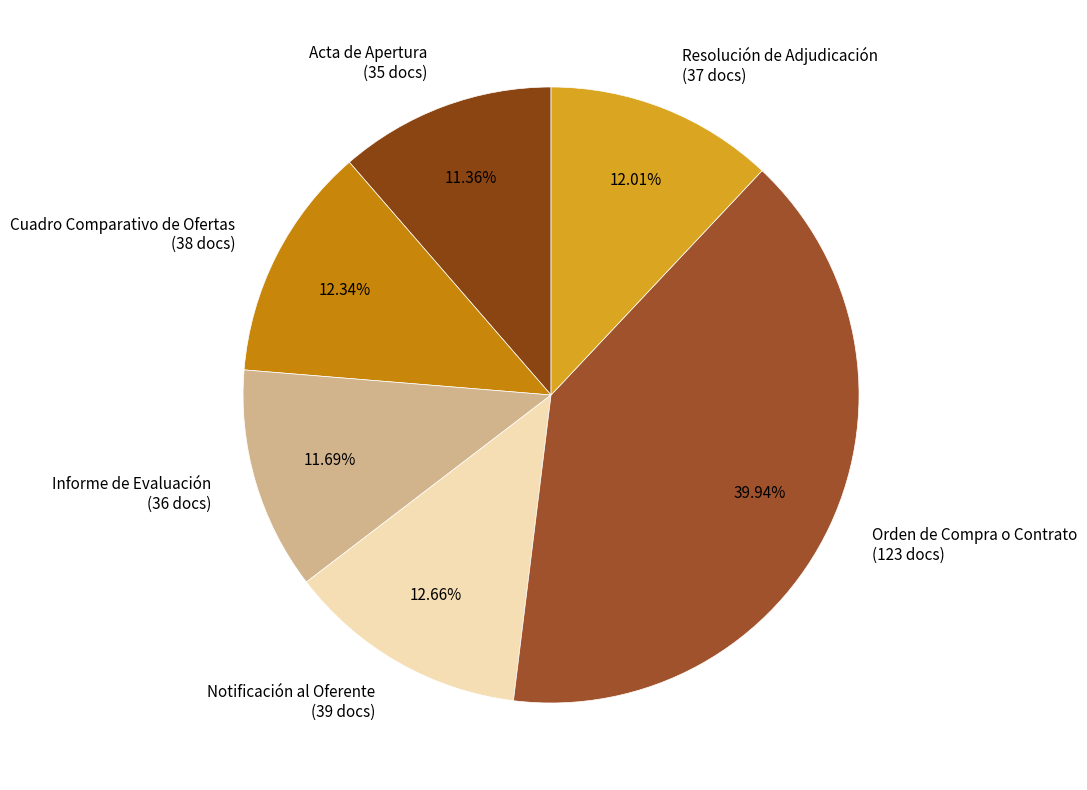

What percentage do Cuadro Comparativo de Ofertas and Orden de Compra o Contrato together represent?

52.3%